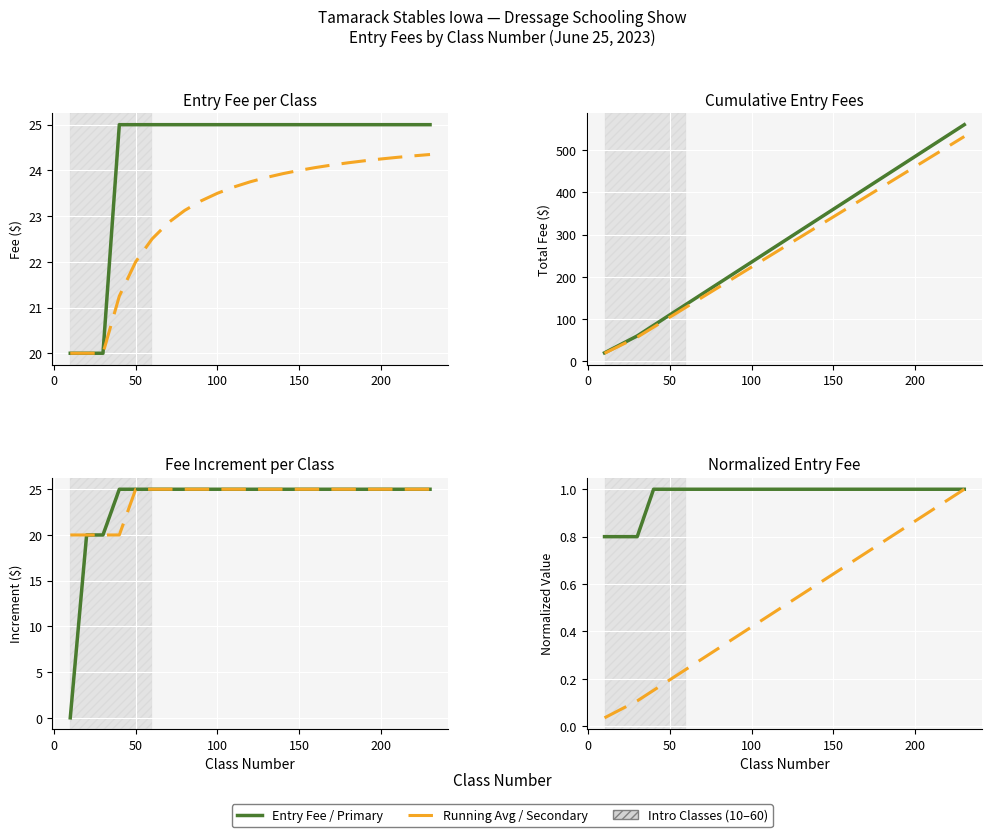

Is it true that the value at 20 is 20?

True